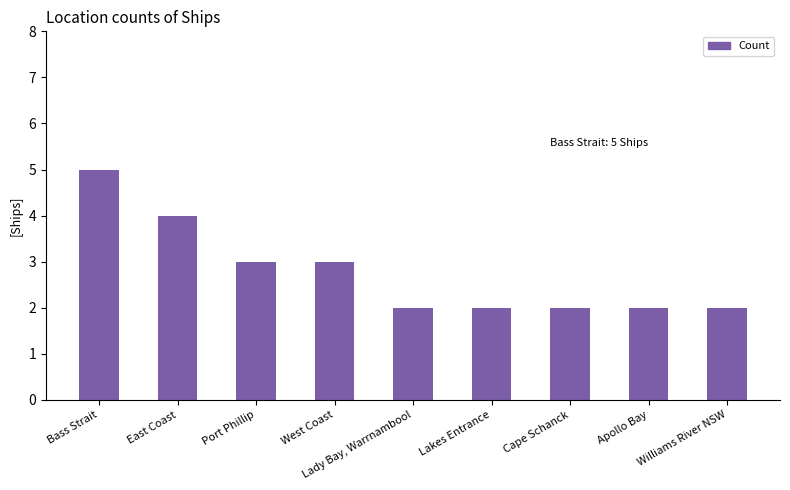

Reading left to right, list all the values displayed in this chart.

Bass Strait=5	East Coast=4	Port Phillip=3	West Coast=3	Lady Bay, Warrnambool=2	Lakes Entrance=2	Cape Schanck=2	Apollo Bay=2	Williams River NSW=2